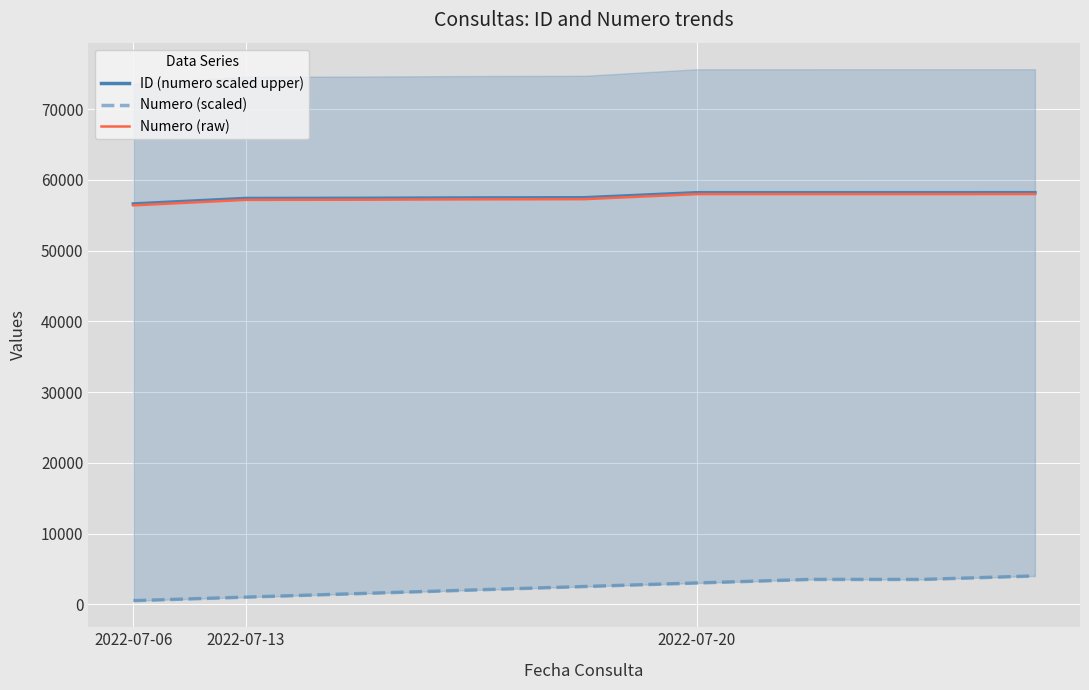

Which series changed the most between 2022-07-13 and 4?

Numero (scaled)